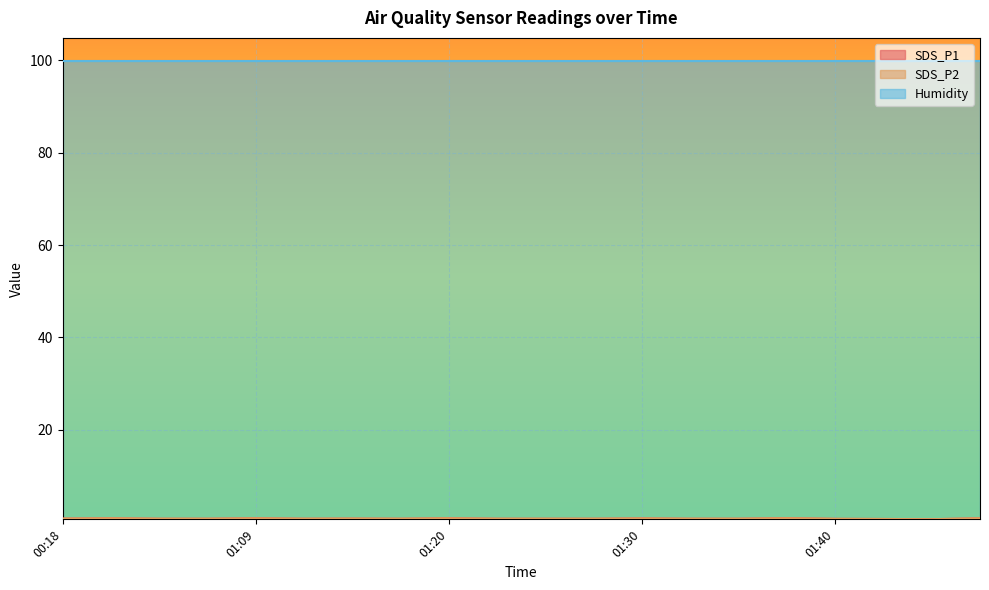

True or false: SDS_P1 has more than 0 interior local peaks.

True